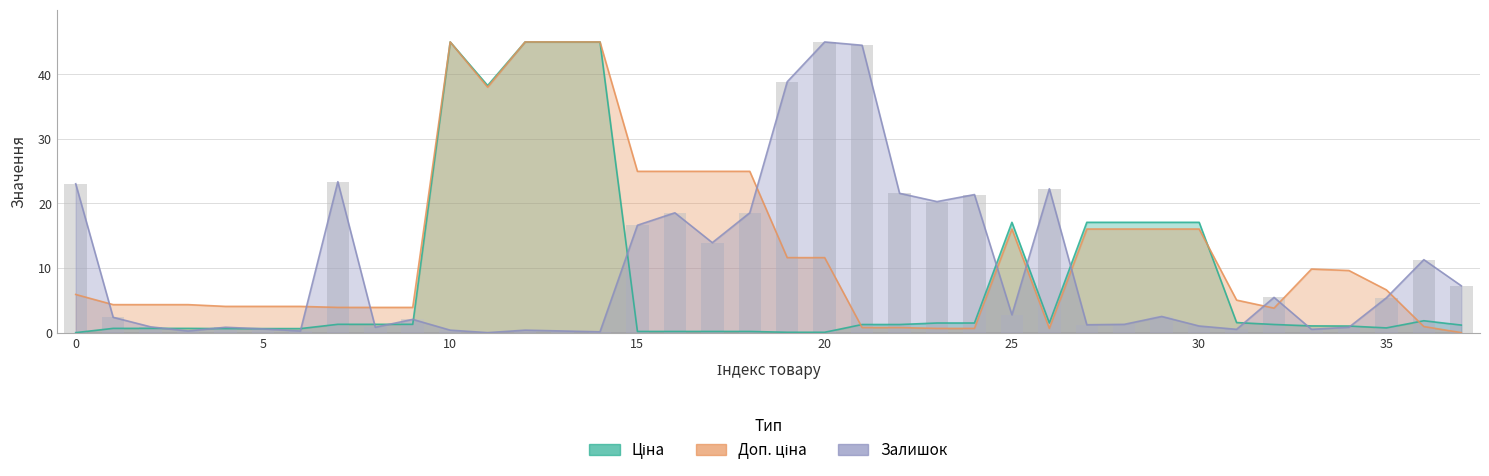

At how many categories does at least one series exceed 9?

26